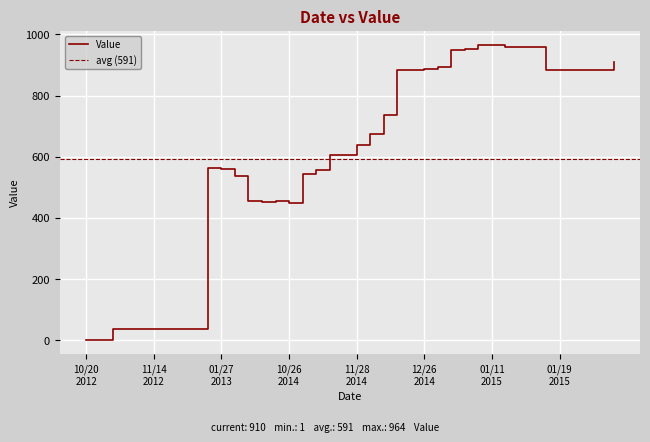

Where is the data nearest to the value 482?

20140913